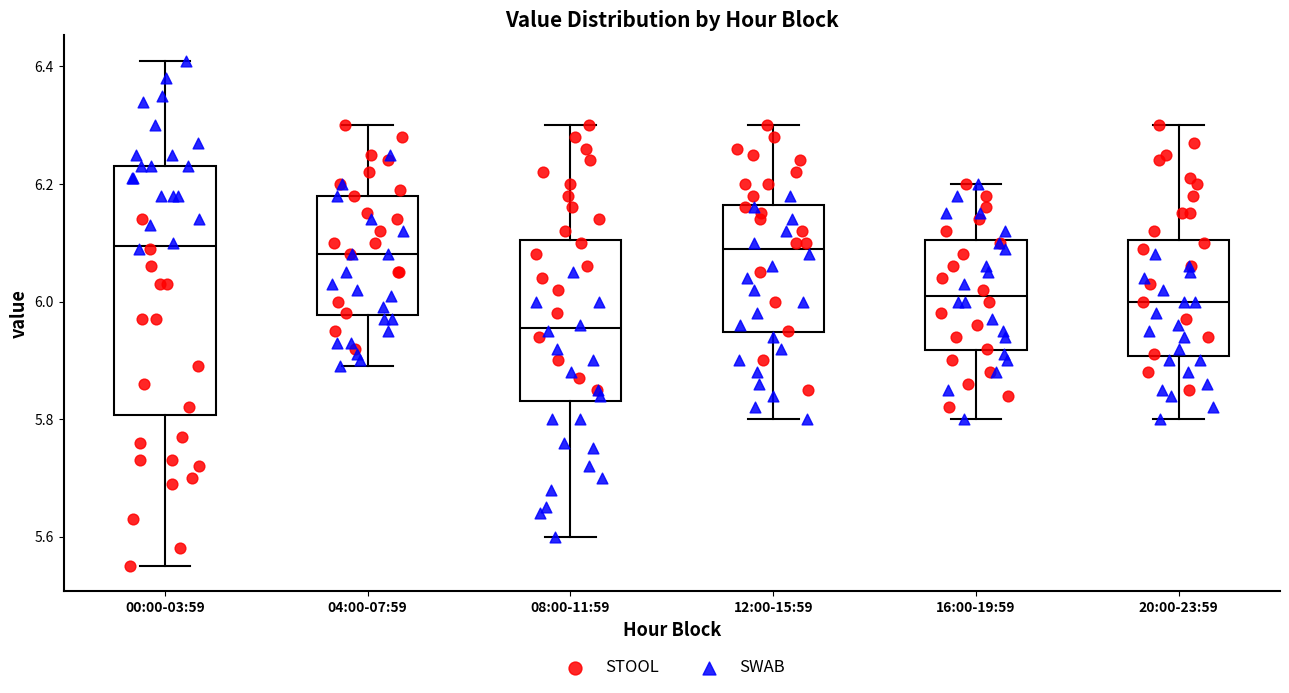

Which box has the lowest median line?

08:00-11:59